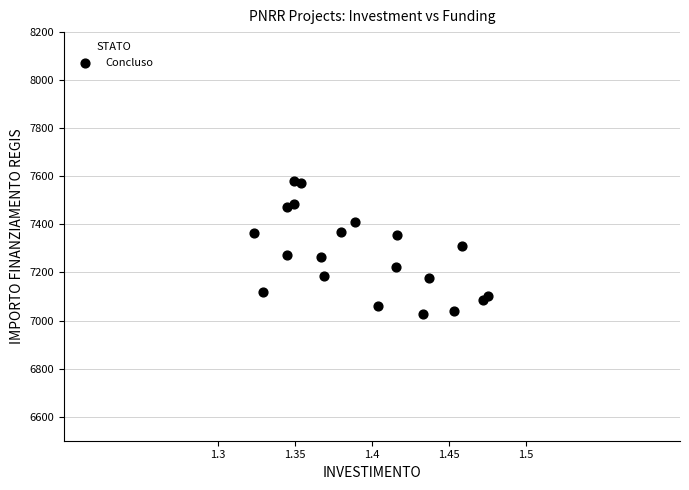

What is the range of Y values (max minus min)?

551.5